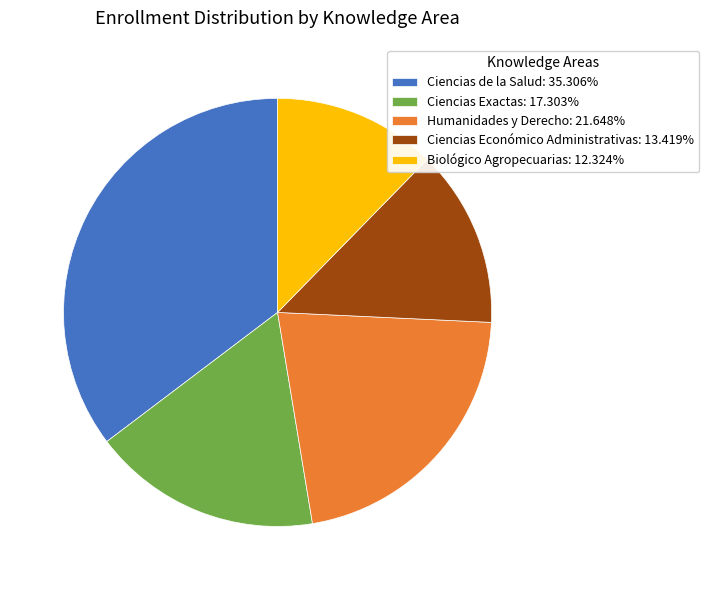

Is Ciencias Económico Administrativas the majority of the pie?

No